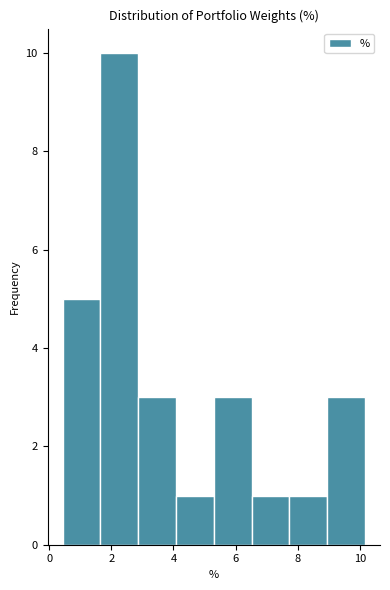

How tall is the bar that spans 0.4 to 1.6 on the x-axis? Neither the bar edges nor the heights are printed on the chart, so give them approximately, as read against the axes.

5